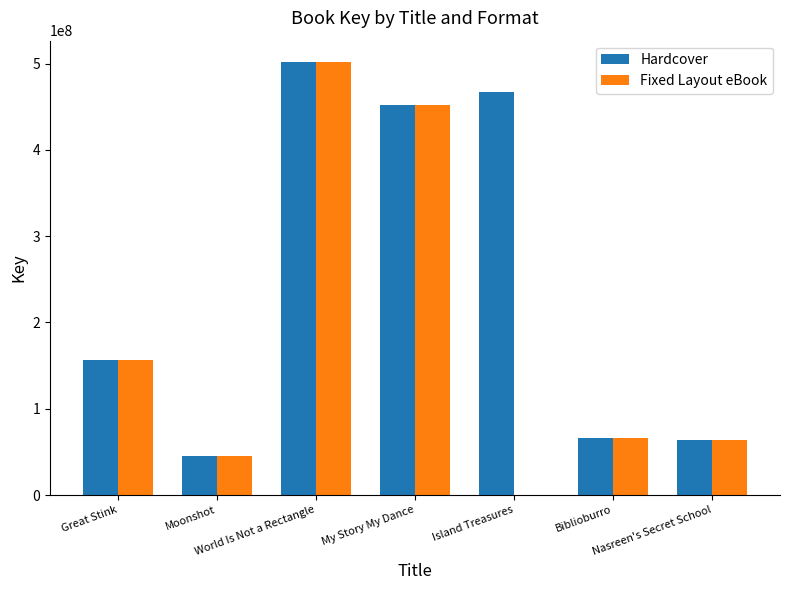

Which series has the largest total across all categories?

Hardcover